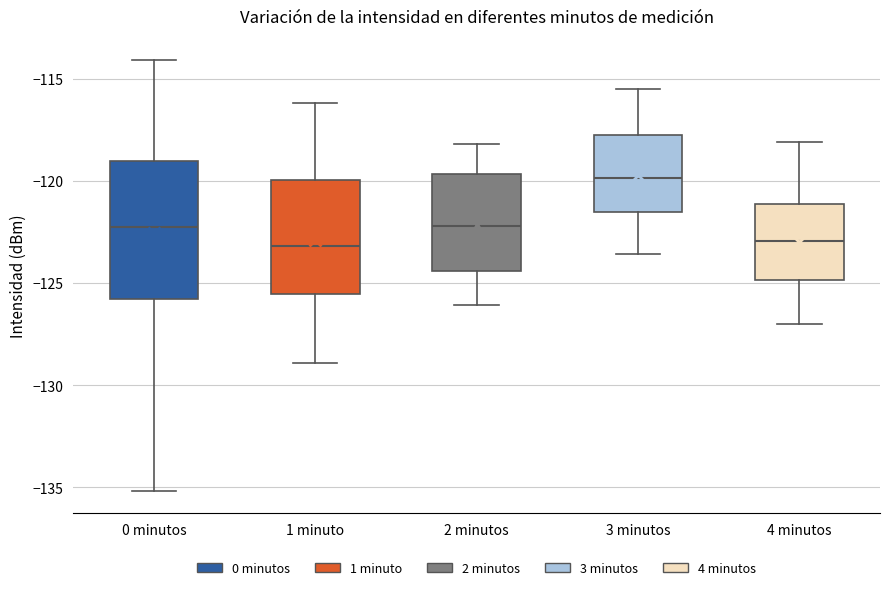

Where does the upper whisker of the box for 0 minutos end on the y-axis? The values are not printed on the chart, so give them approximately, as read against the axis.

-114.0